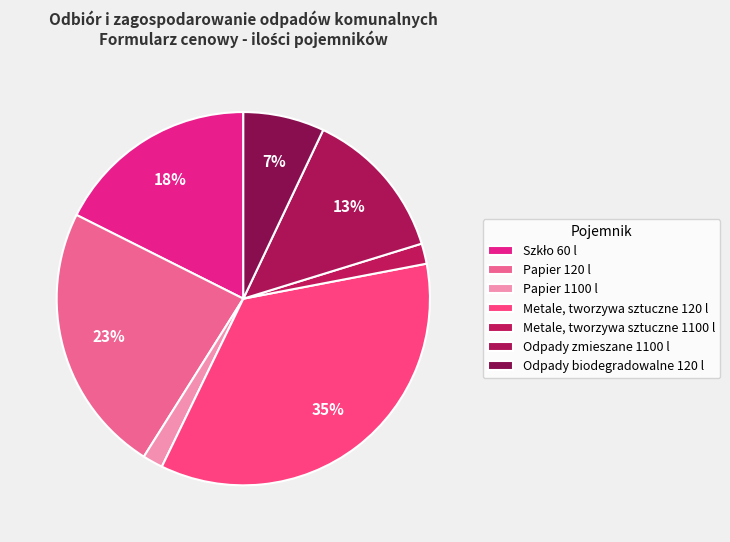

What is the ratio of the value at Papier 1100 l to the value at Papier 120 l?

0.1